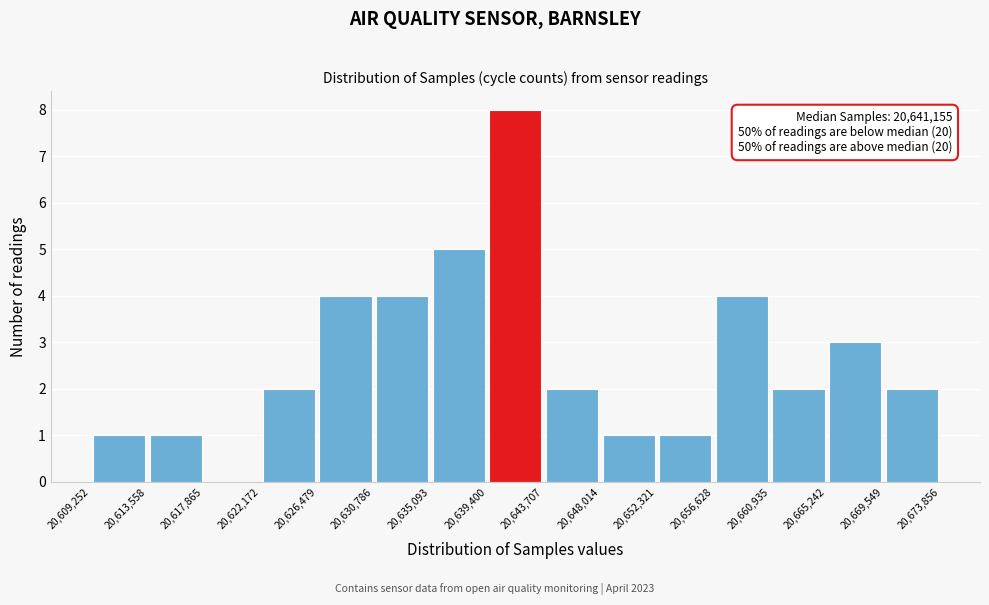

Over which range of the x-axis is the bar tallest?

20,639,400 to 20,643,707